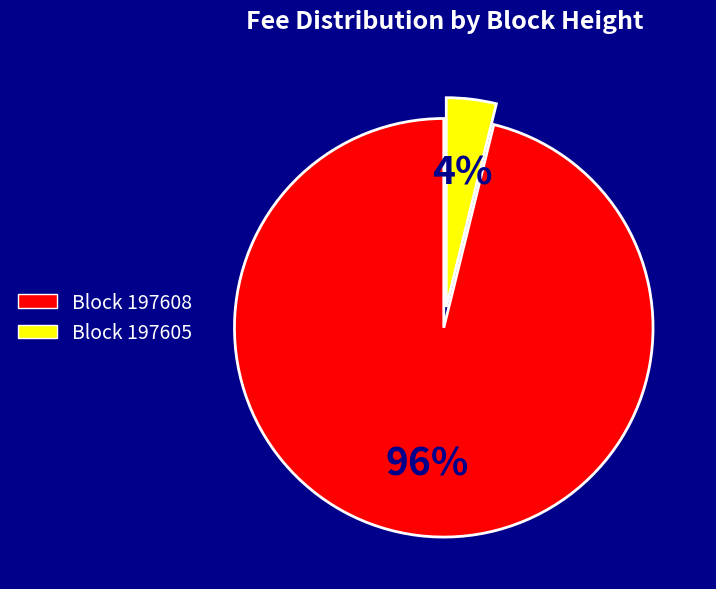

To the nearest percent, what is the difference between the largest and smallest slice percentages?

92%